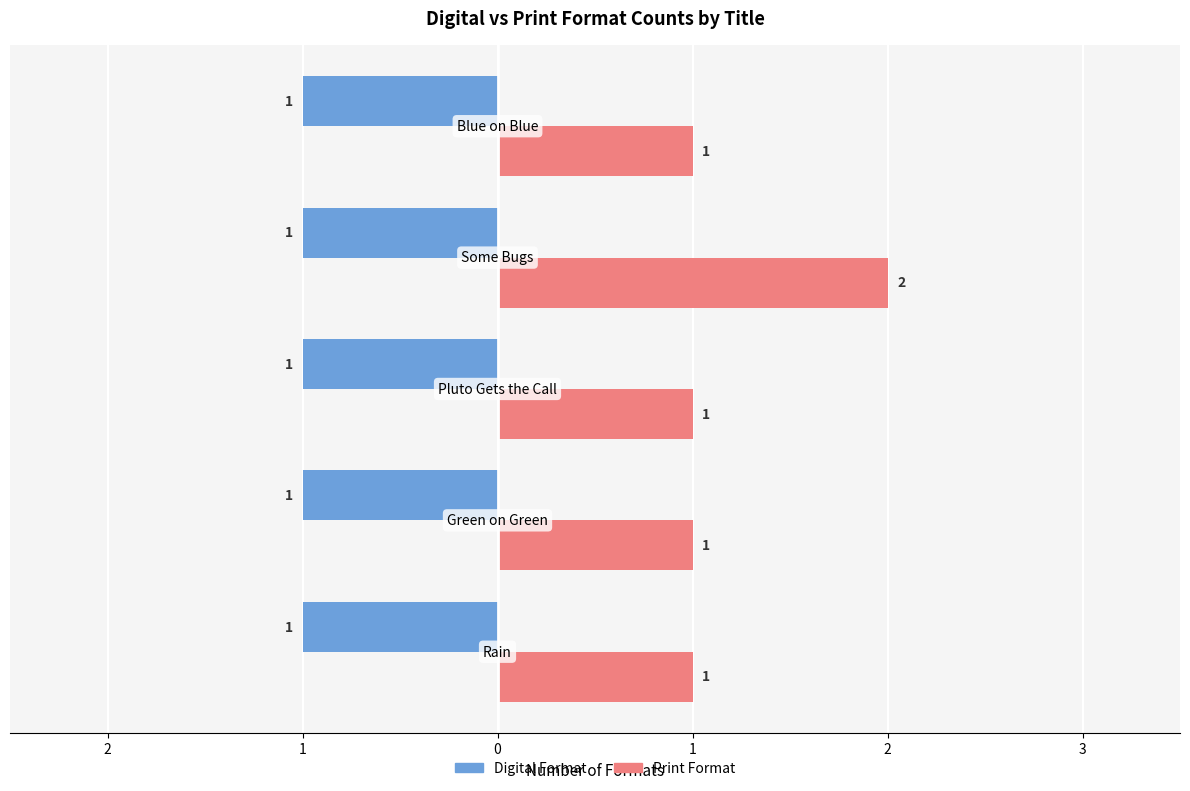

What is the label of the 3rd bar from the right?

1